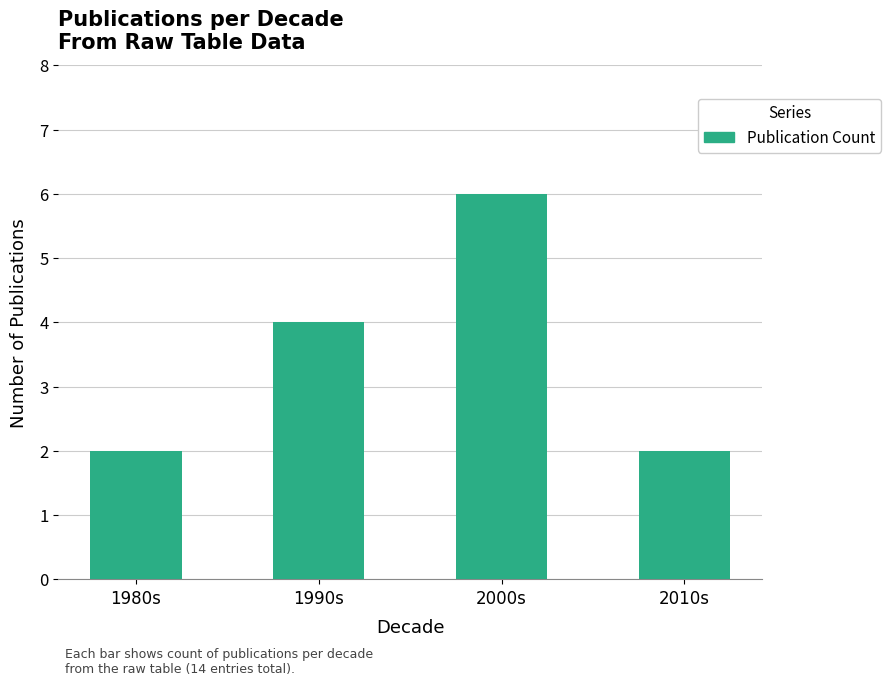

Count the number of categories in the chart.

4